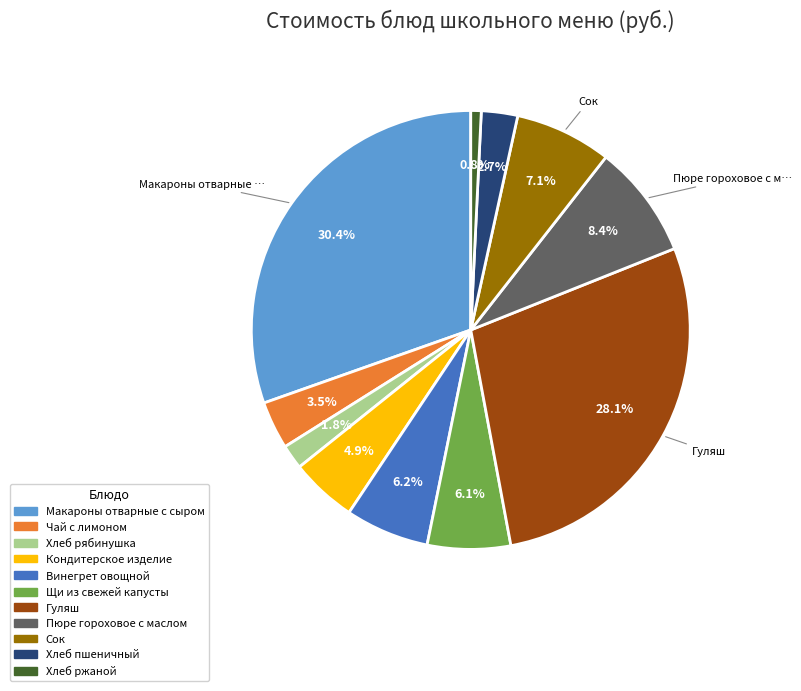

Approximately how many times larger is the value at Хлеб пшеничный compared to Винегрет овощной?

0.4